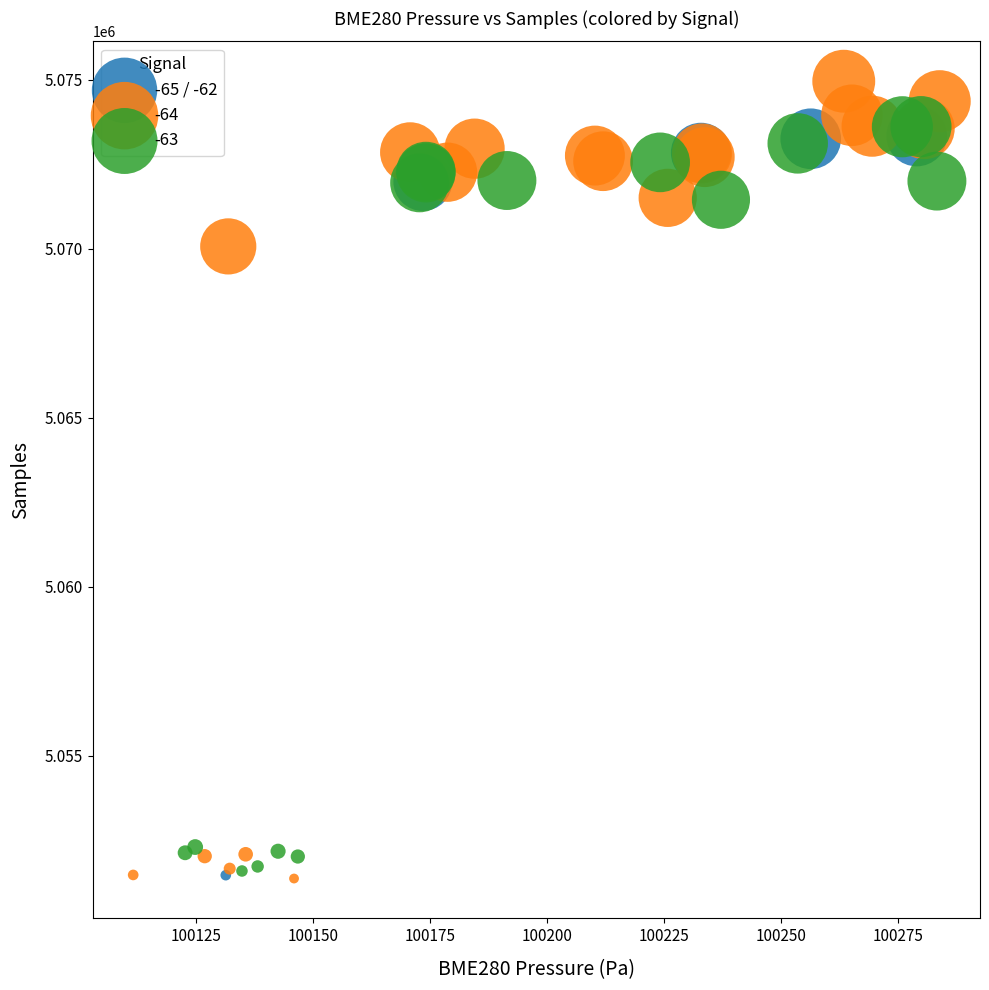

Which series has the widest spread of Y values?

-64